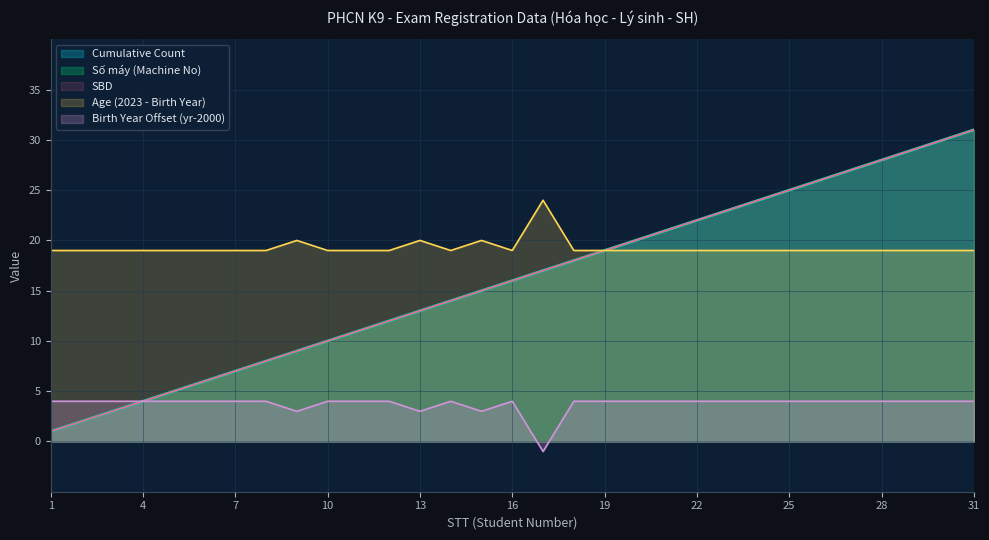

True or false: Earnings and Revenue cross at least once.

False